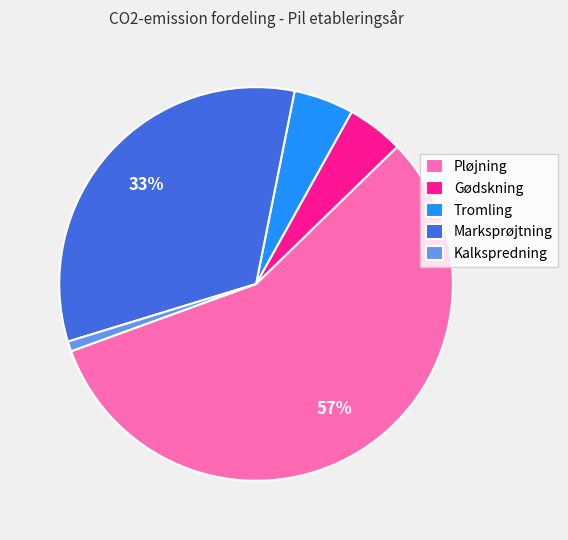

Which has a higher value, Pløjning or Gødskning?

Pløjning